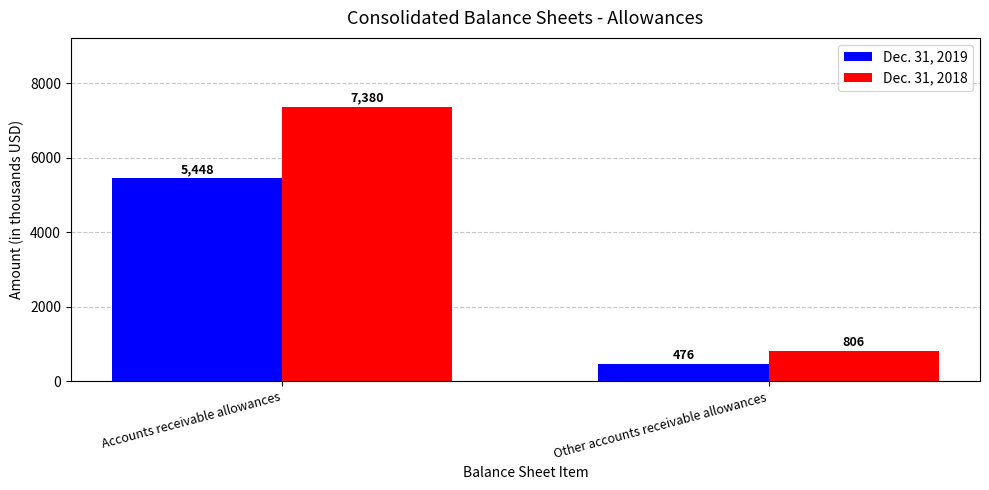

At which category is the sum across all series the highest?

Accounts receivable allowances